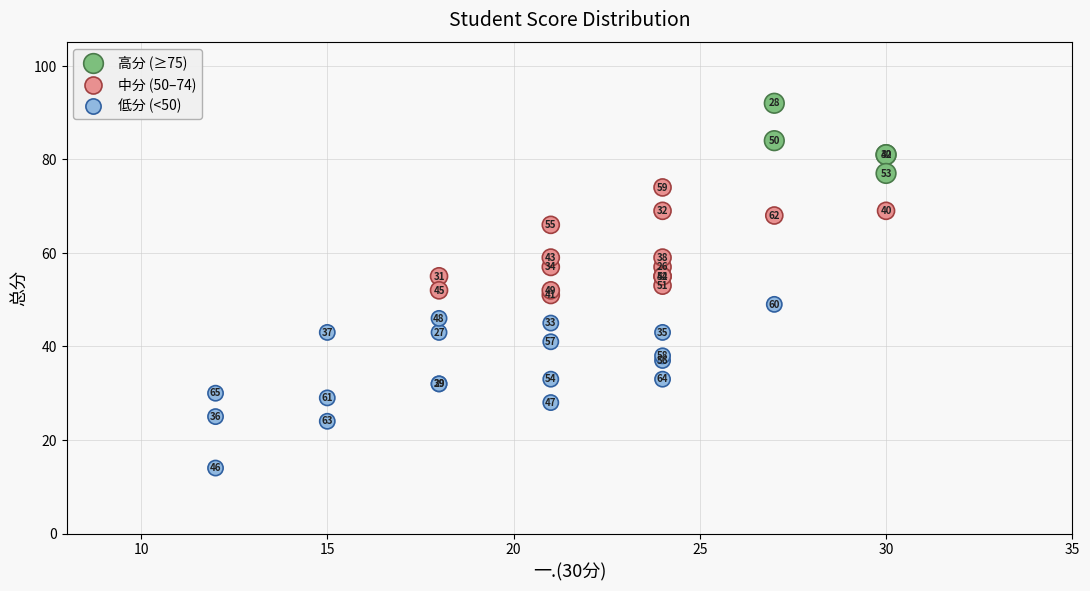

What Y value in the scatter plot is closest to 53?

53